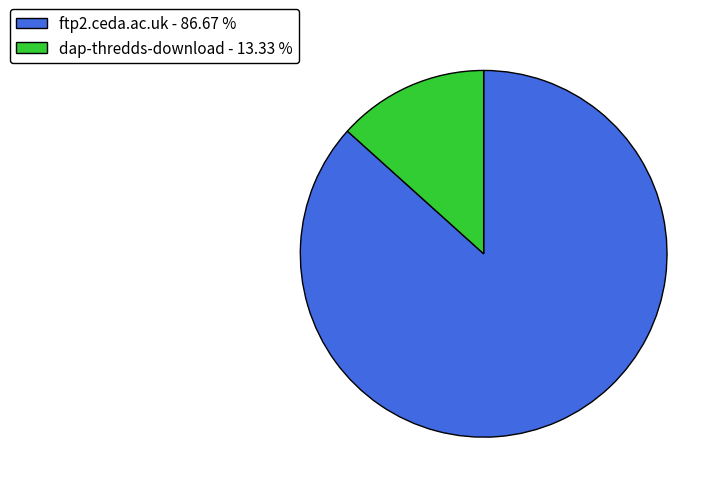

Rank the categories by value from highest to lowest.

ftp2.ceda.ac.uk, dap-thredds-download